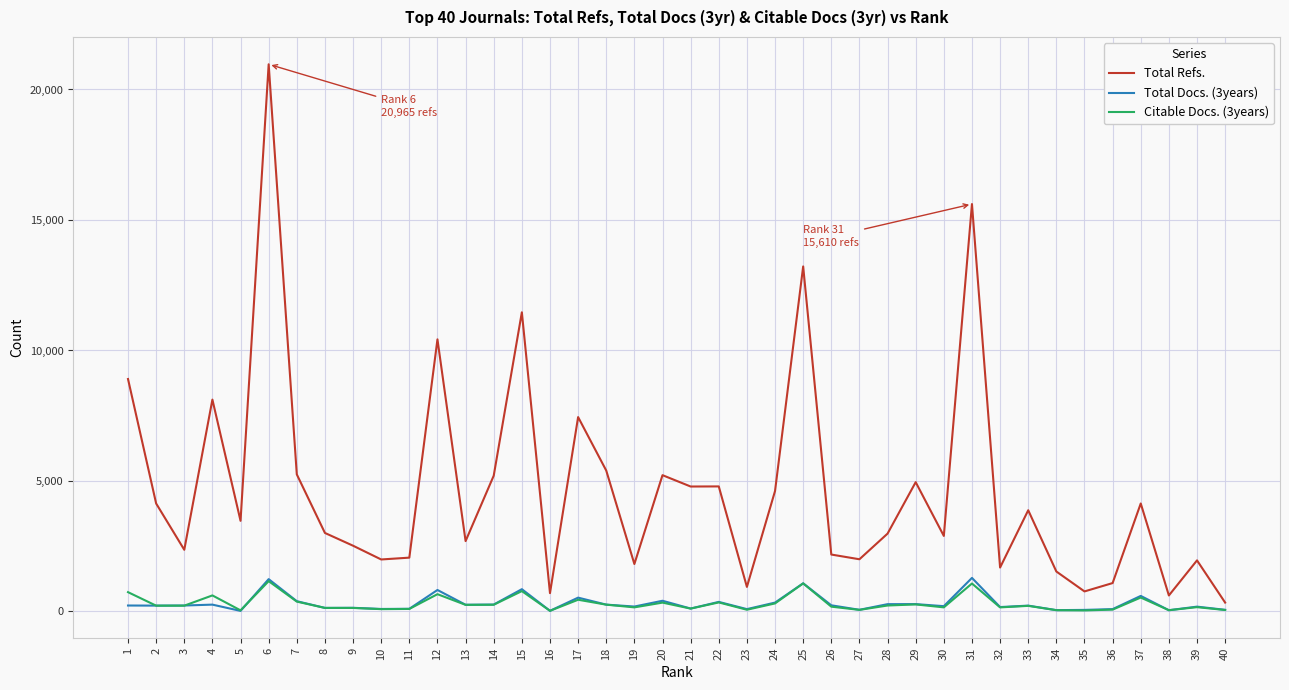

At which category is the sum across all series the highest?

6